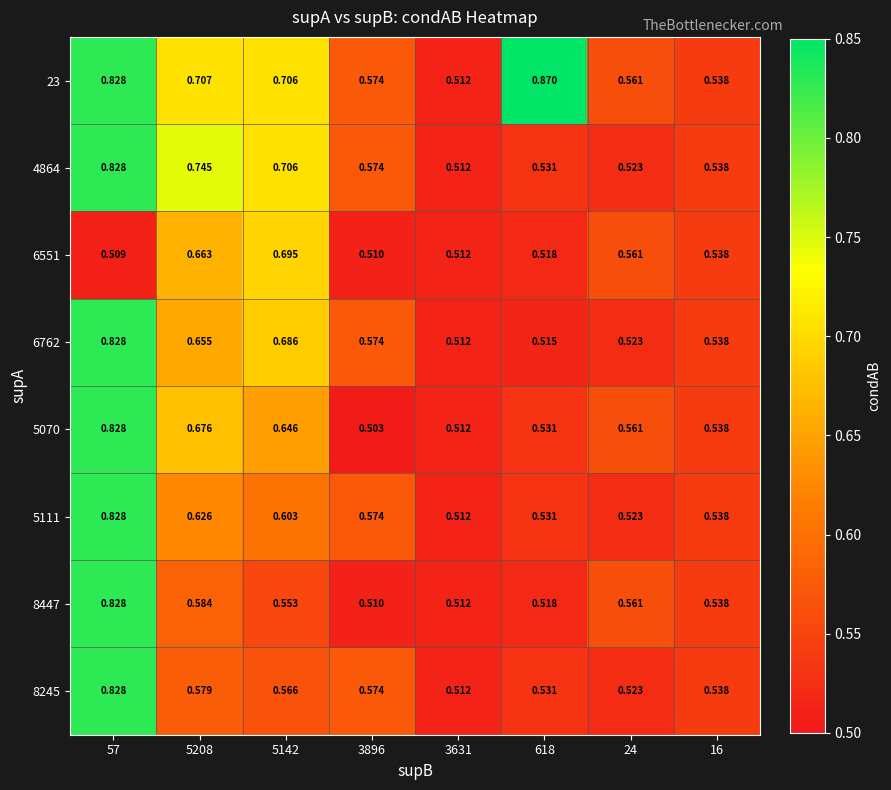

Reading left to right, list all the values displayed in this chart.

23: 57=0.8	5208=0.7	5142=0.7	3896=0.6	3631=0.5	618=0.9	24=0.6	16=0.5
4864: 57=0.8	5208=0.7	5142=0.7	3896=0.6	3631=0.5	618=0.5	24=0.5	16=0.5
6551: 57=0.5	5208=0.7	5142=0.7	3896=0.5	3631=0.5	618=0.5	24=0.6	16=0.5
6762: 57=0.8	5208=0.7	5142=0.7	3896=0.6	3631=0.5	618=0.5	24=0.5	16=0.5
5070: 57=0.8	5208=0.7	5142=0.6	3896=0.5	3631=0.5	618=0.5	24=0.6	16=0.5
5111: 57=0.8	5208=0.6	5142=0.6	3896=0.6	3631=0.5	618=0.5	24=0.5	16=0.5
8447: 57=0.8	5208=0.6	5142=0.6	3896=0.5	3631=0.5	618=0.5	24=0.6	16=0.5
8245: 57=0.8	5208=0.6	5142=0.6	3896=0.6	3631=0.5	618=0.5	24=0.5	16=0.5